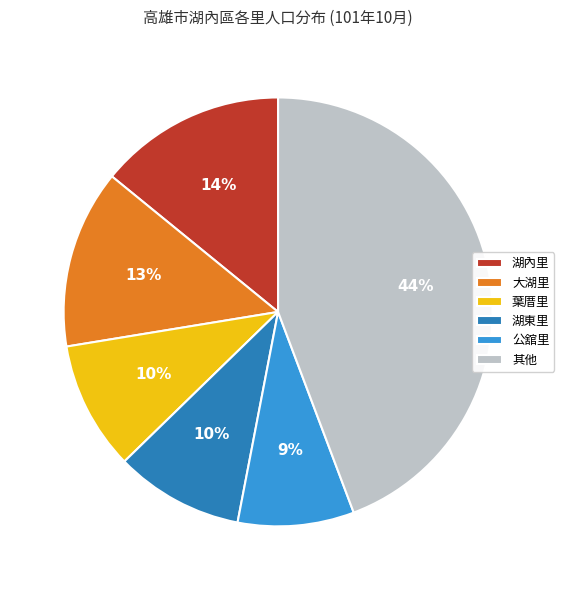

The 其他 slice represents 54% of the pie. True or false?

False